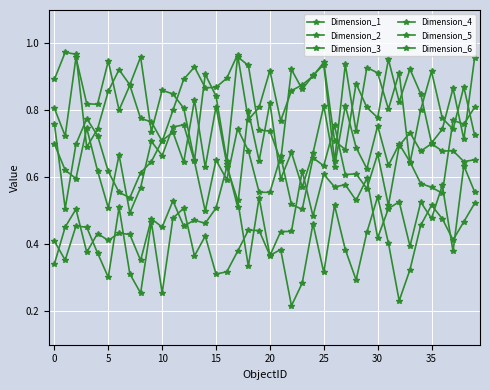

True or false: Dimension_5 has more than 0 points higher than both neighbors.

True